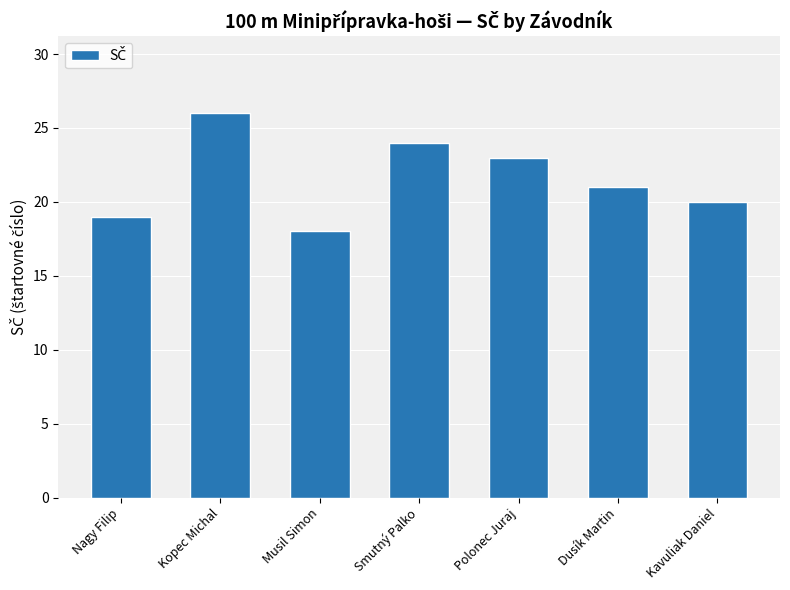

What position from the left is Dusík Martin?

6